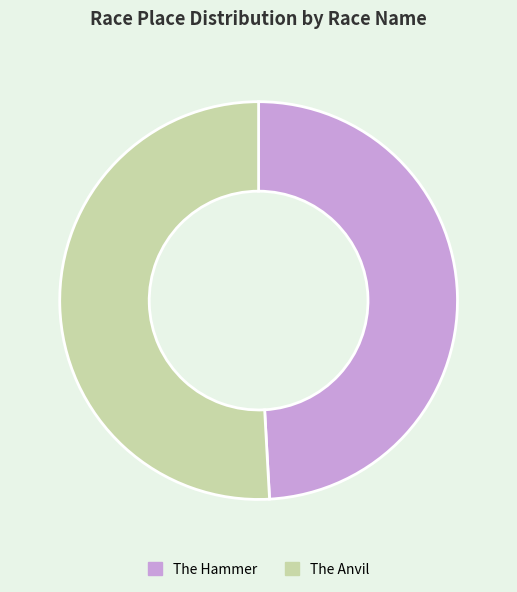

What is the smallest slice in the pie chart?

The Hammer